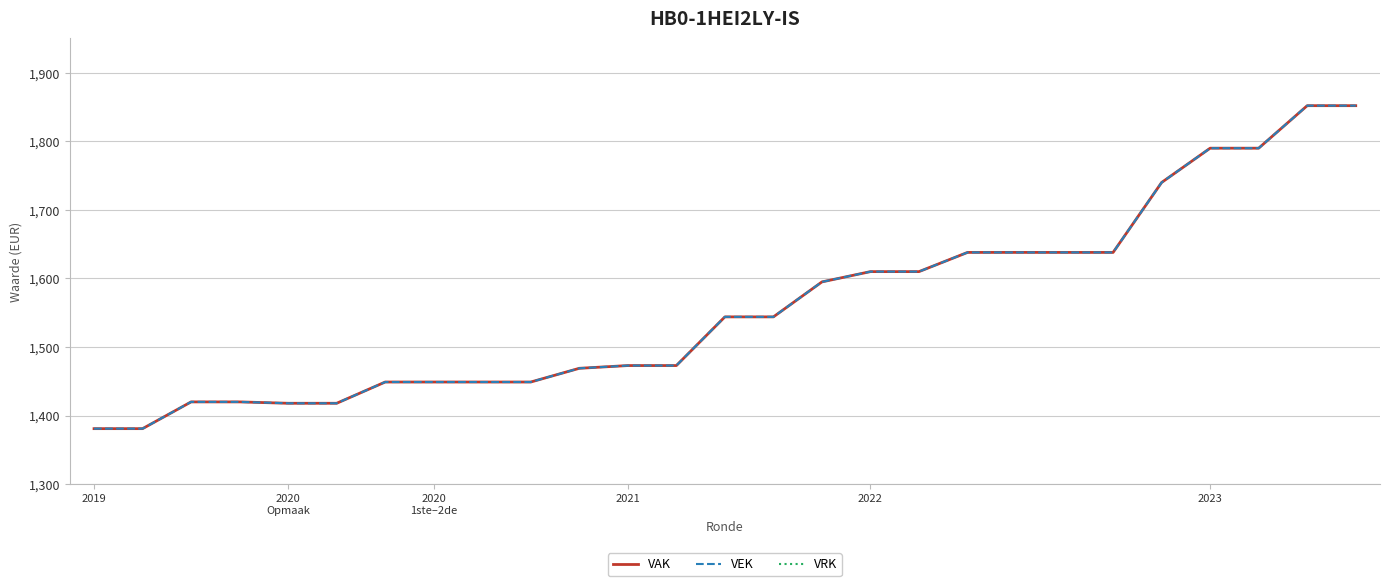

How many lines are shown in the chart?

3